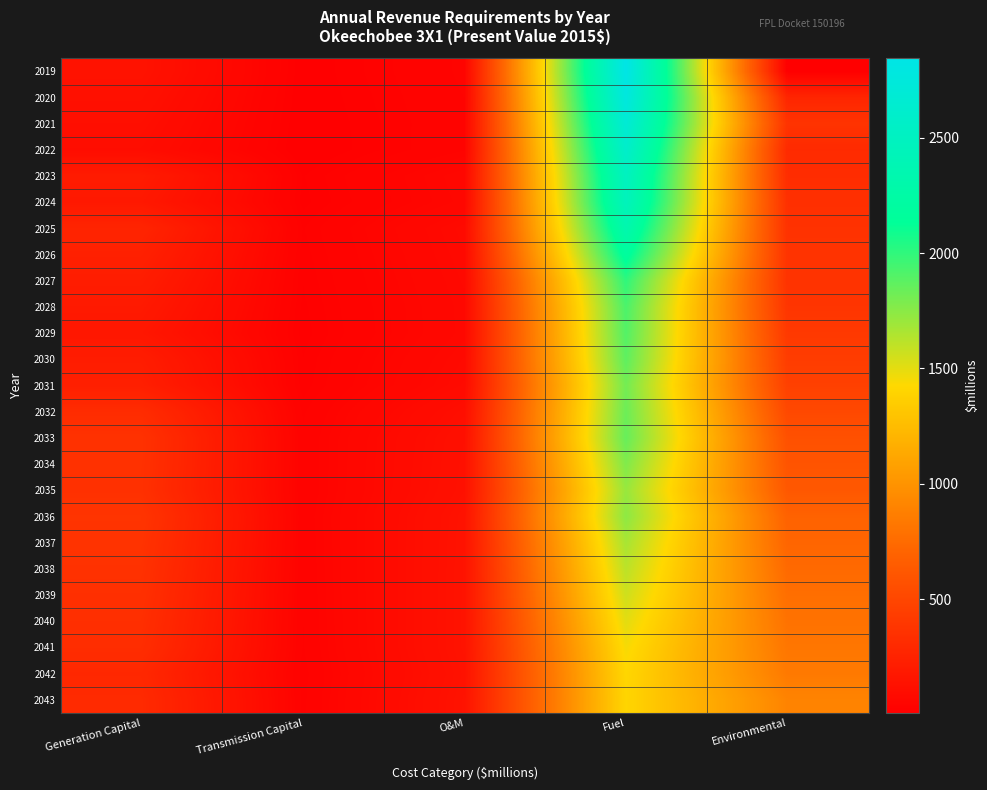

Between O&M and Environmental, which is larger?

O&M